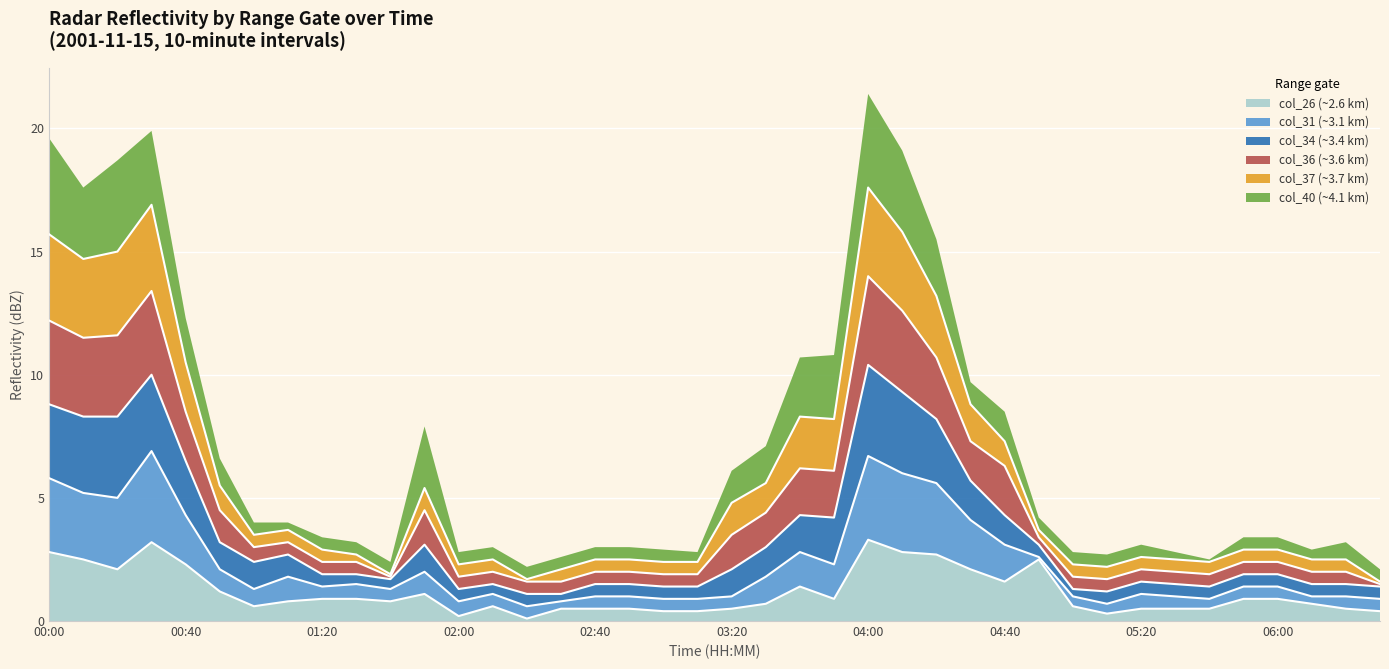

What is the maximum value for col_26 (~2.6 km)?

3.3